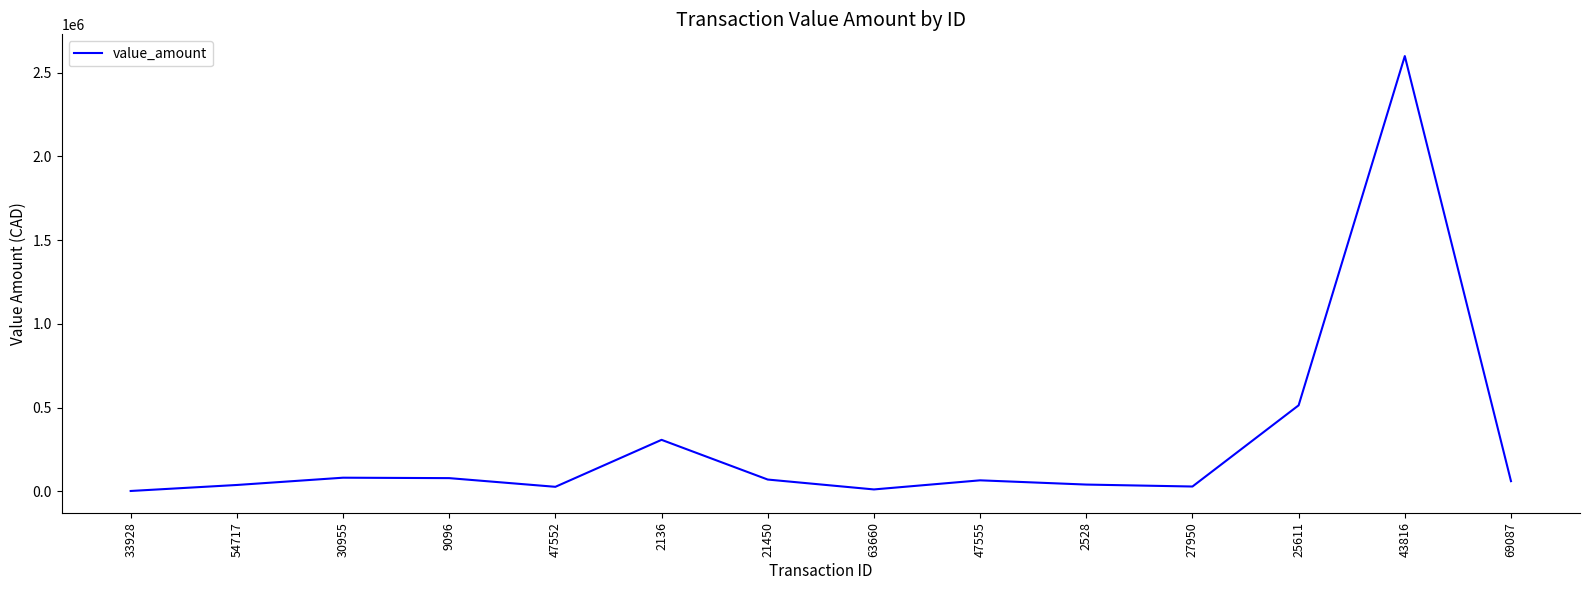

What is the ratio of the value at 25611 to the value at 9096?

6.6